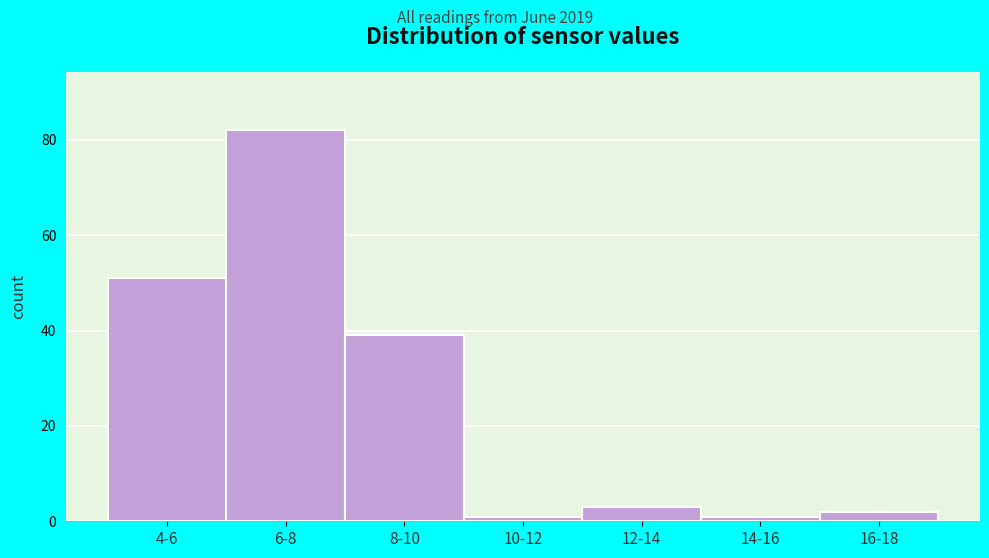

Reading left to right, extract all data points from this chart.

4-6=51	6-8=82	8-10=39	10-12=1	12-14=3	14-16=1	16-18=2